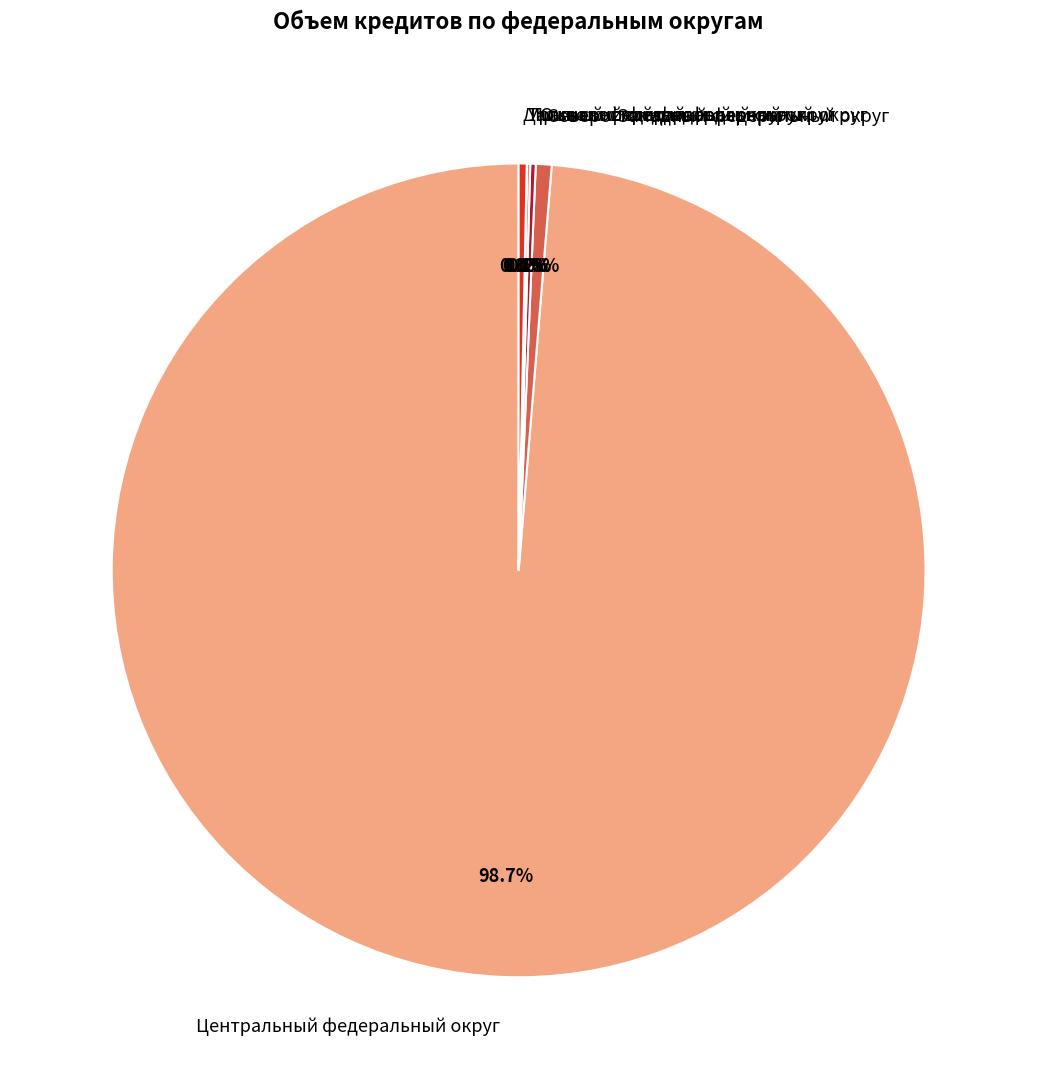

Is it true that Центральный федеральный округ is 99% of the pie?

True